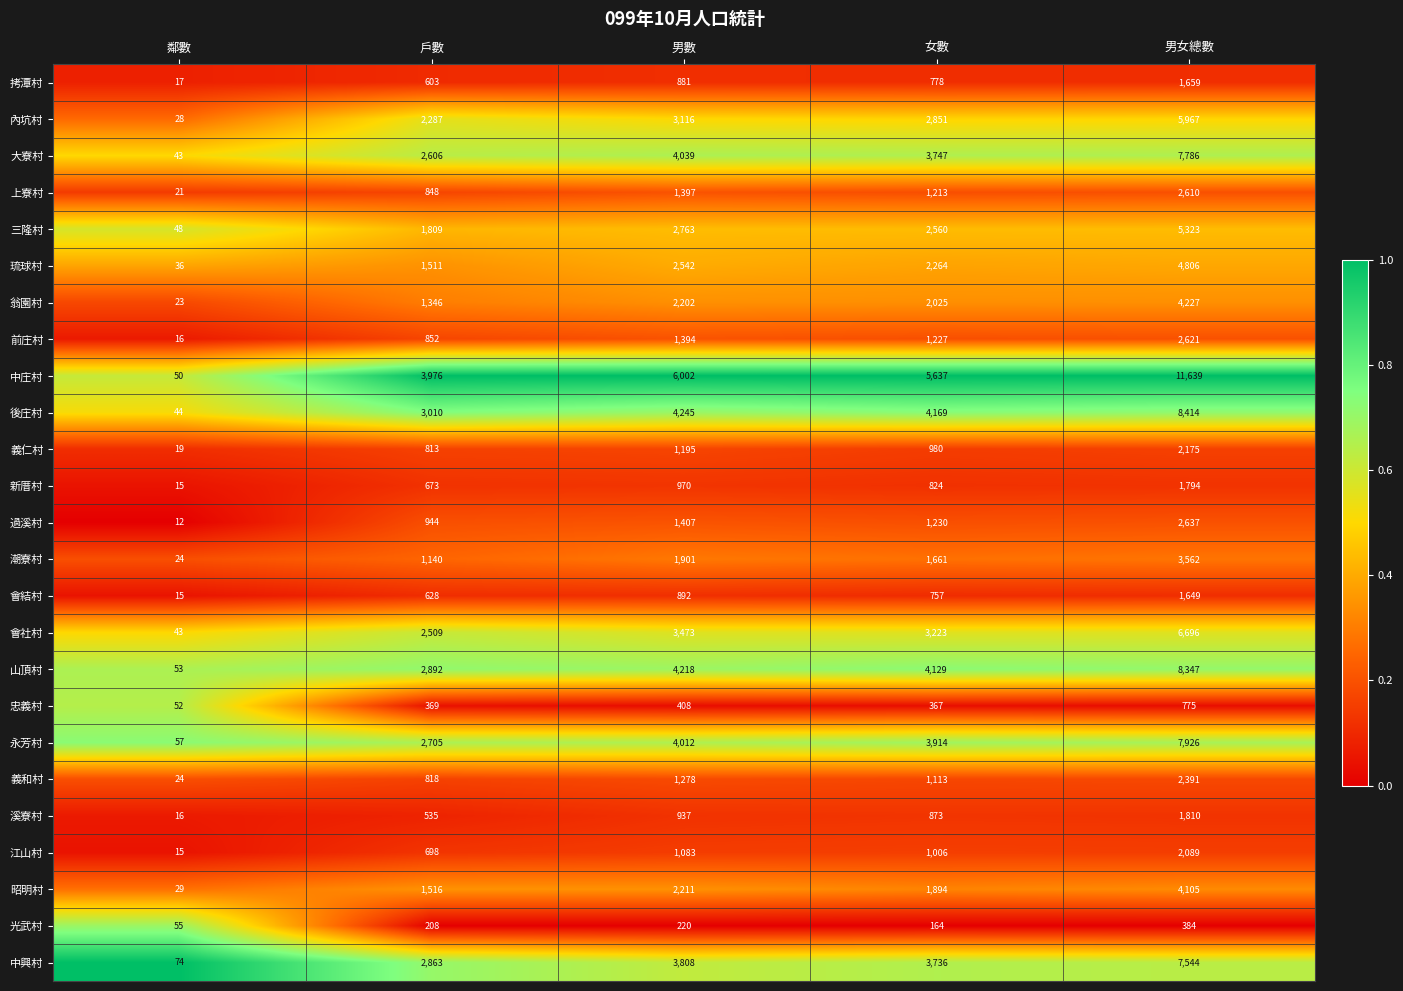

List the series in order of their peak value, highest first.

中庄村, 後庄村, 山頂村, 永芳村, 大寮村, 中興村, 會社村, 內坑村, 三隆村, 琉球村, 翁園村, 昭明村, 潮寮村, 過溪村, 前庄村, 上寮村, 義和村, 義仁村, 江山村, 溪寮村, 新厝村, 拷潭村, 會結村, 忠義村, 光武村